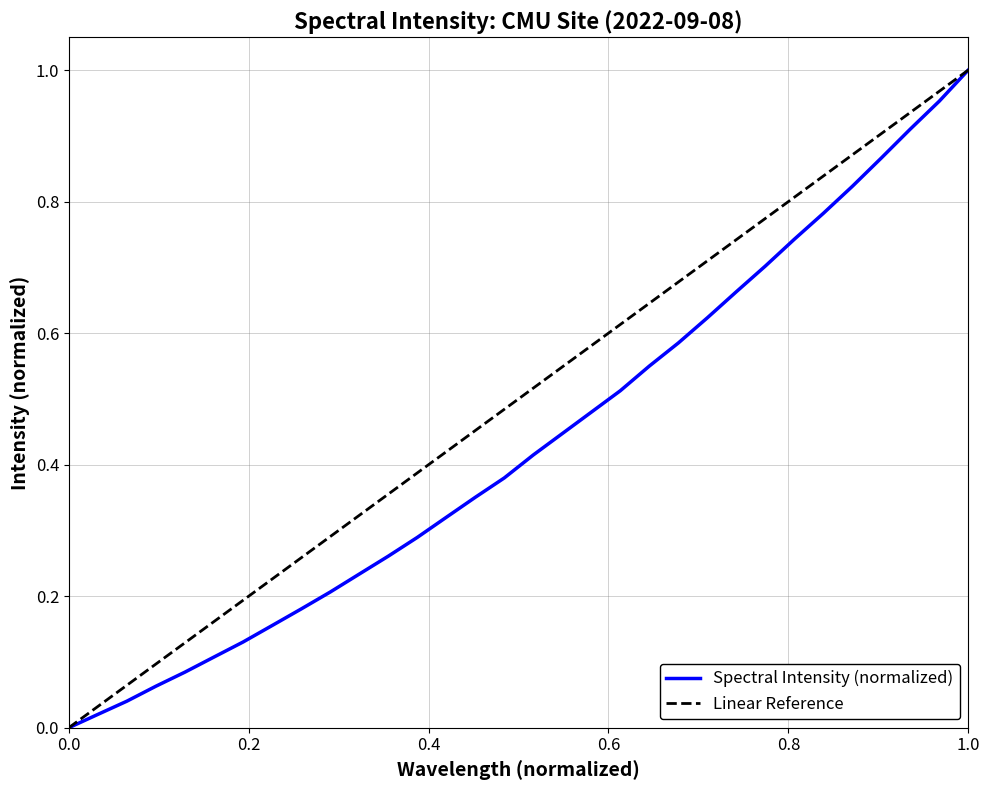

The Spectral Intensity (normalized) series shows 0.0 at 0.0. True or false?

True